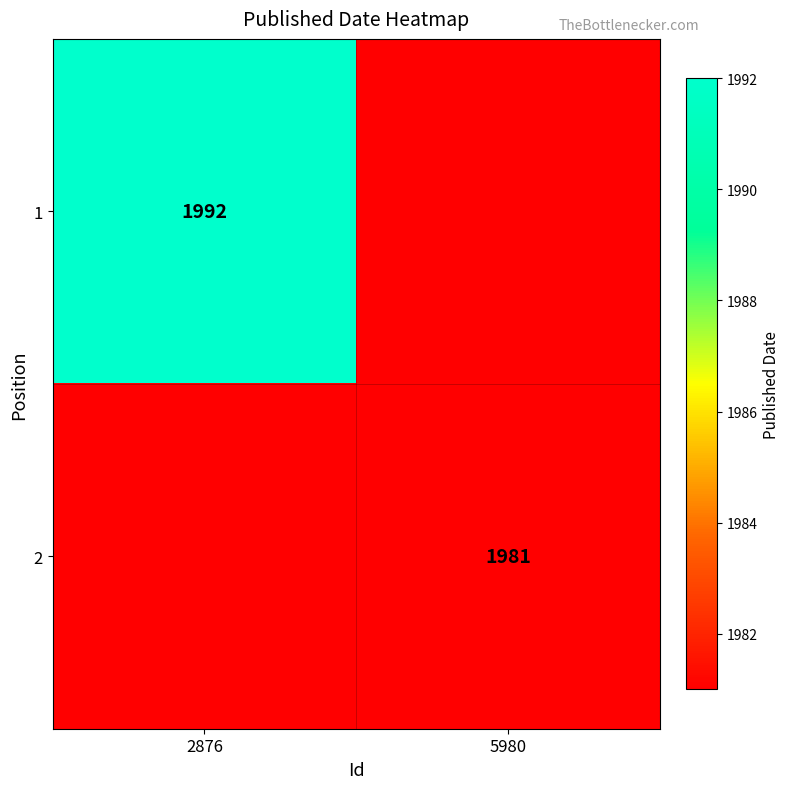

At how many categories does at least one series exceed 1989?

1